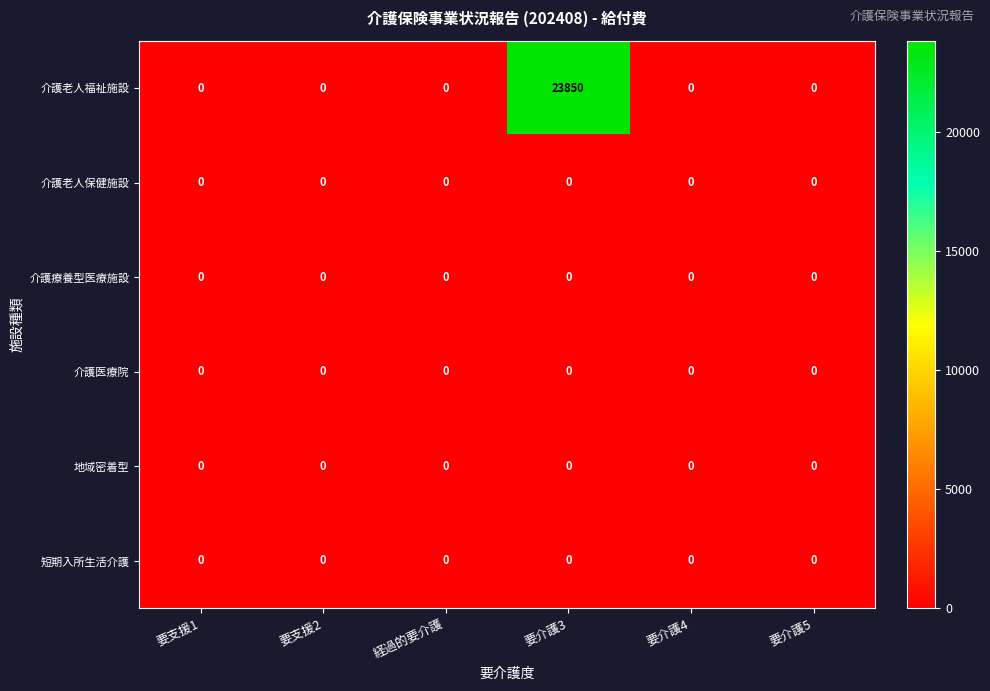

What is the average value of the 介護老人福祉施設 series?

3975